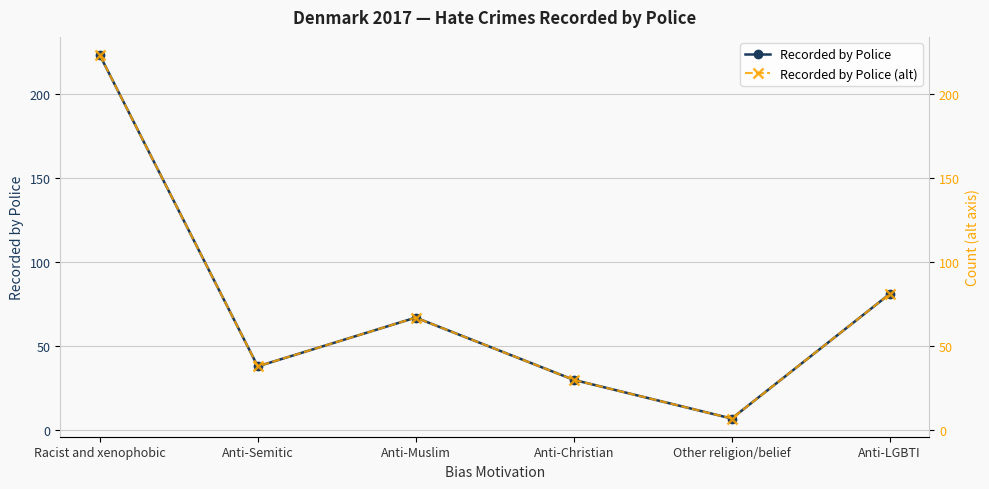

Reading left to right, what are all the values shown in this chart?

Recorded by Police: 223	38	67	30	7	81
Recorded by Police (alt): 223	38	67	30	7	81